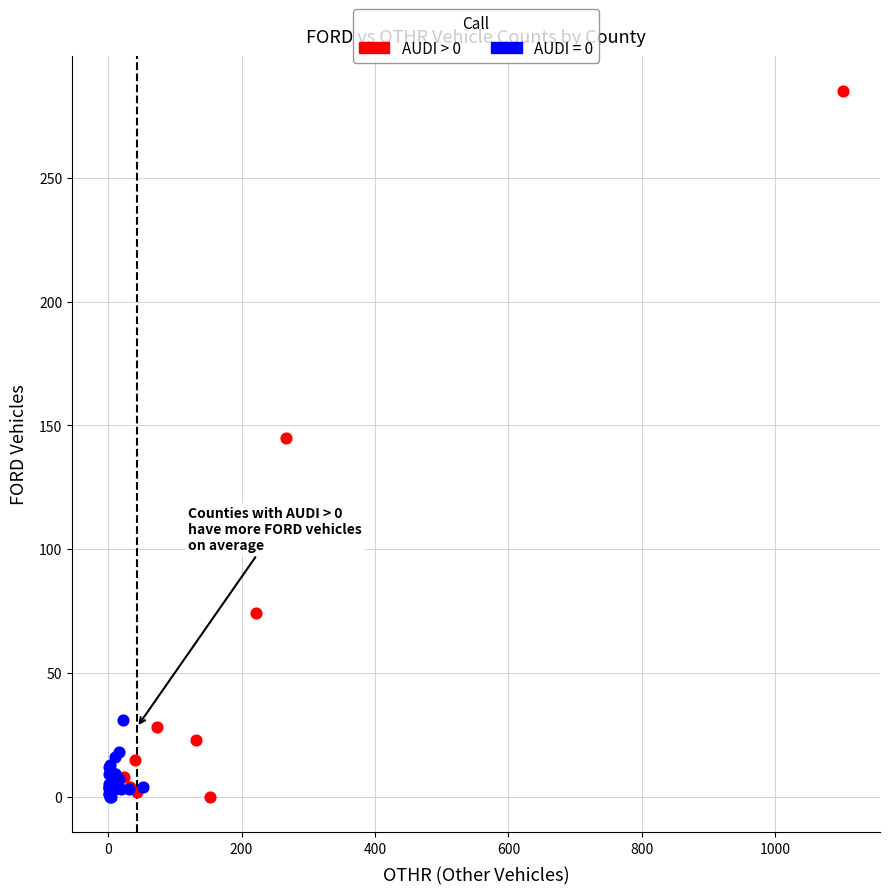

Which series has the largest Y range (max minus min)?

AUDI > 0